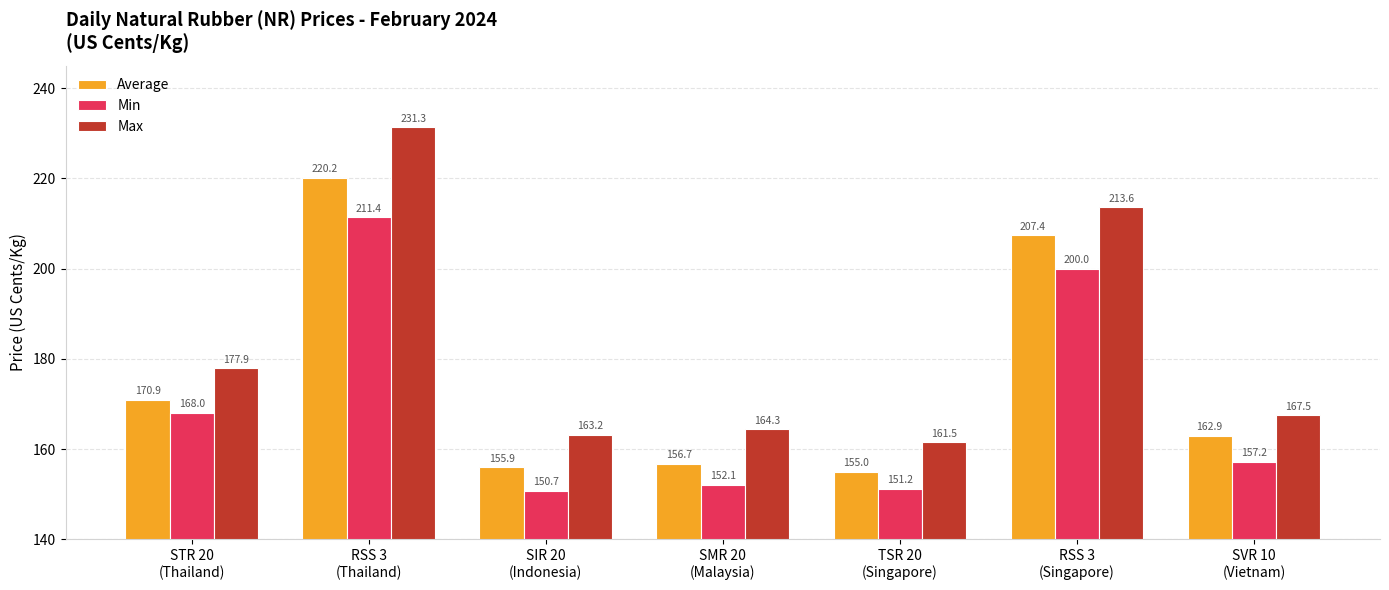

Is it true that Average equals 156.7 at SMR 20
(Malaysia)?

True